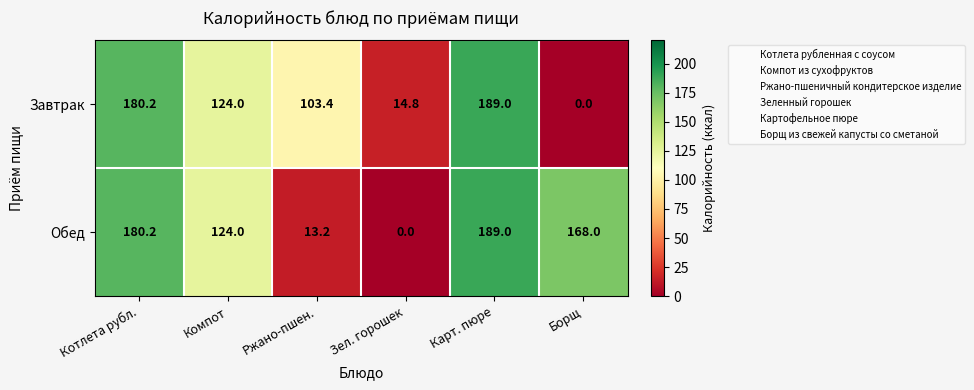

How many data points in Обед are less than 168?

3